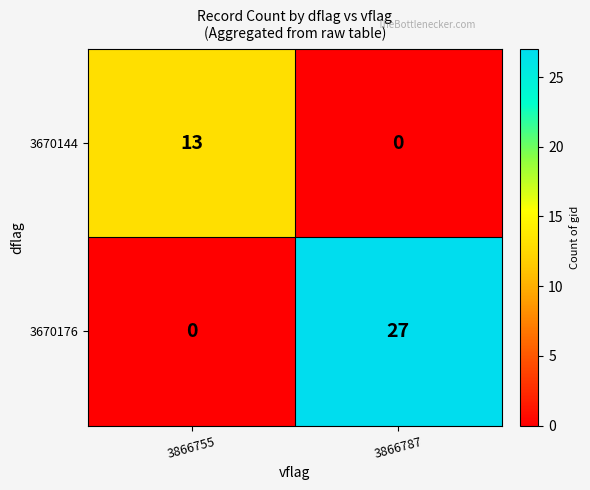

Reading left to right, extract all data points from this chart.

3670144: 3866755=13	3866787=0
3670176: 3866755=0	3866787=27